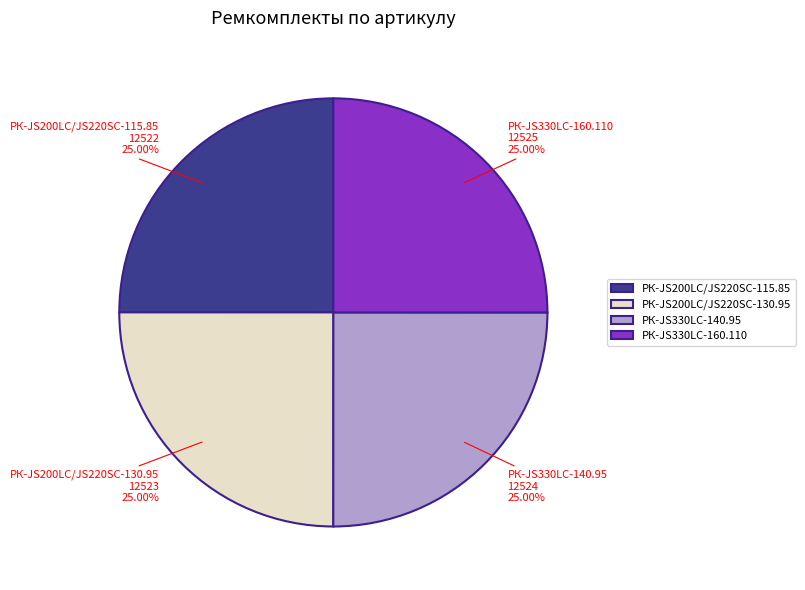

Does РК-JS330LC-160.110 represent more than half of the total?

No